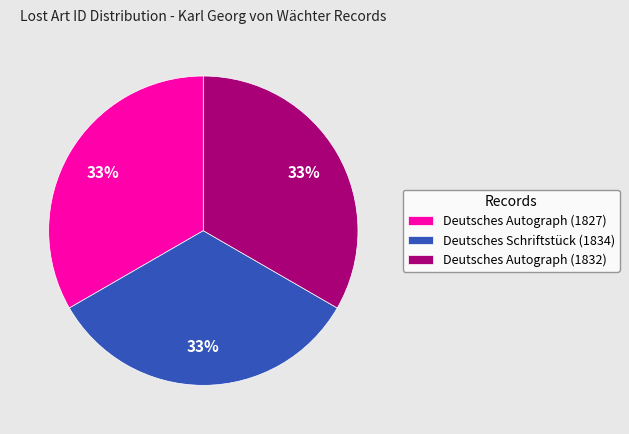

To the nearest percent, what percentage of the pie is Deutsches Schriftstück (1834)?

33%